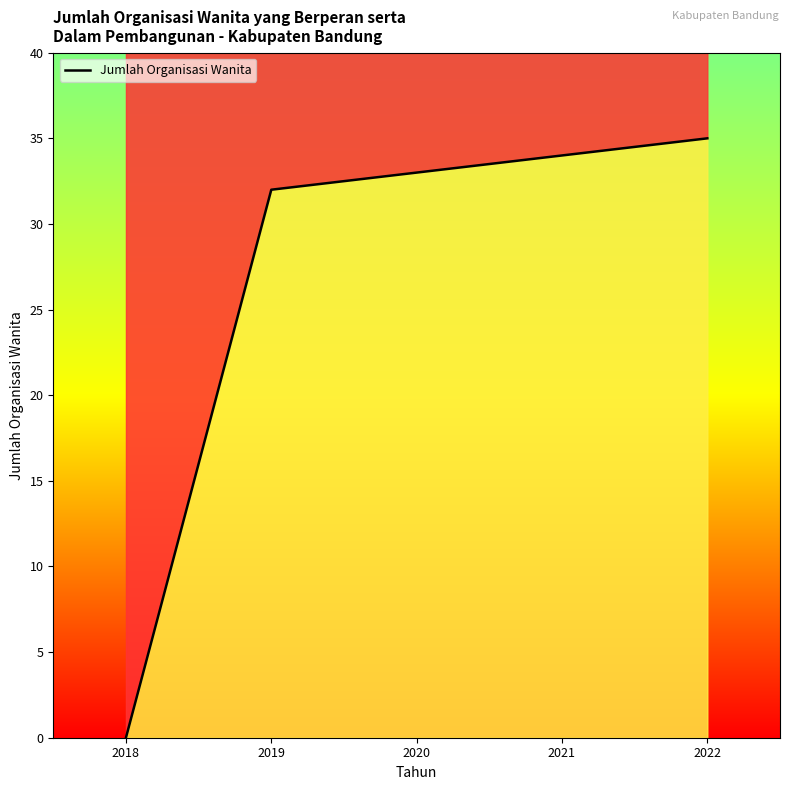

What is the greatest value displayed?

35